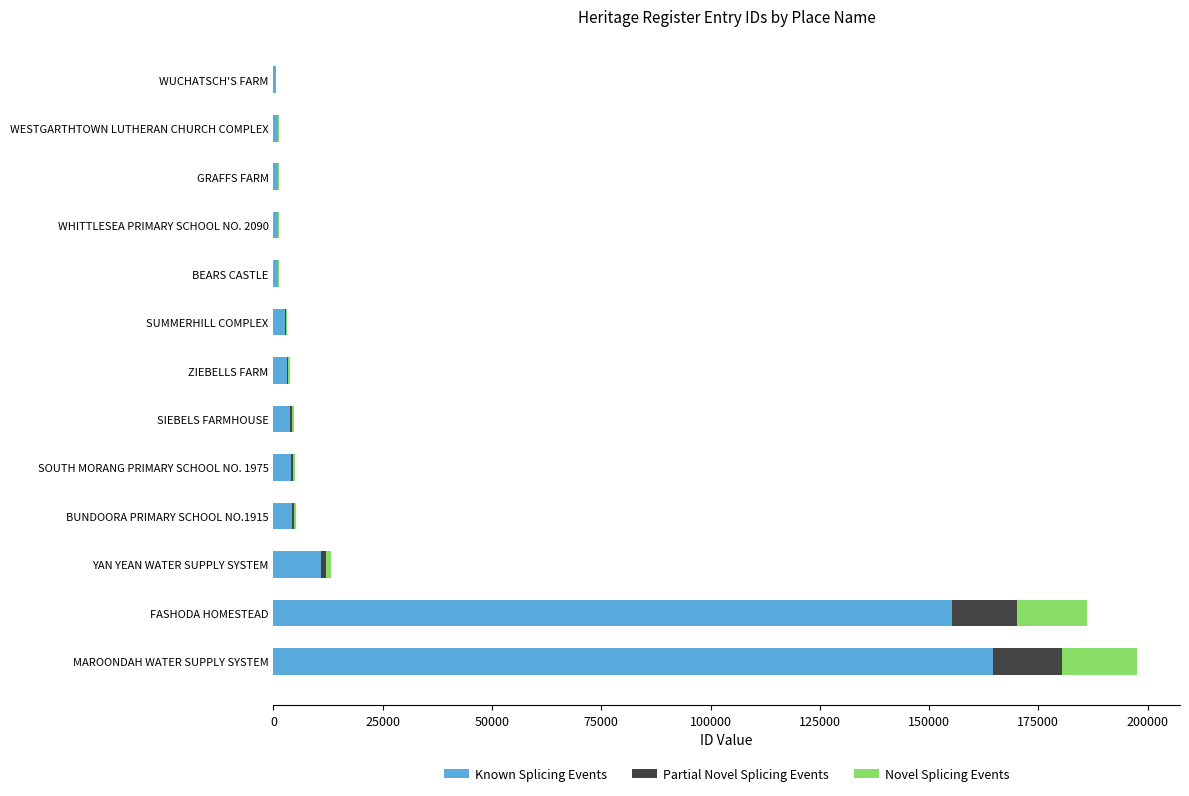

What is the sum of all Known Splicing Events values?

353203